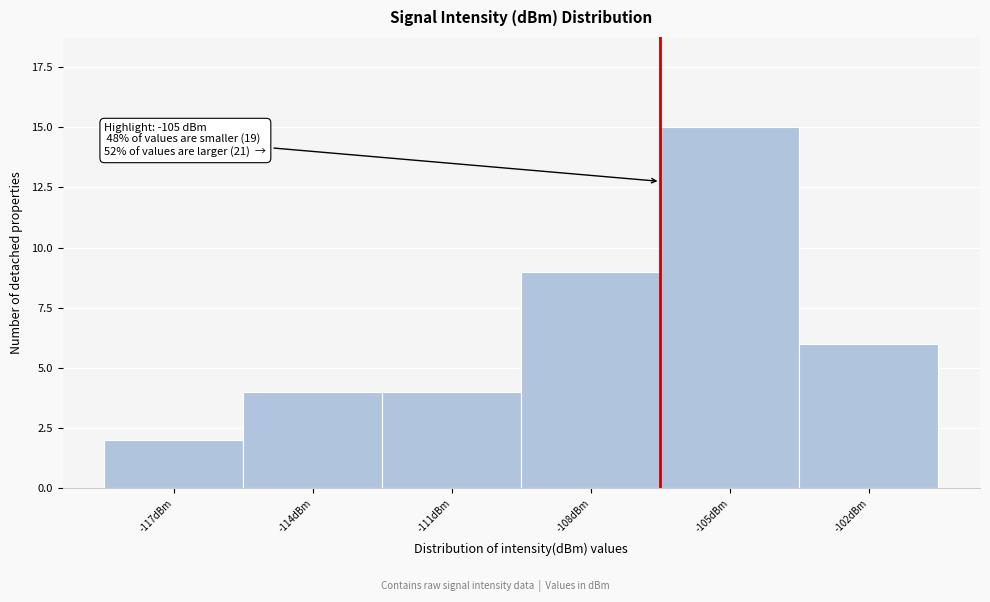

Reading left to right, transcribe all the data shown in this chart.

2	4	4	9	15	6